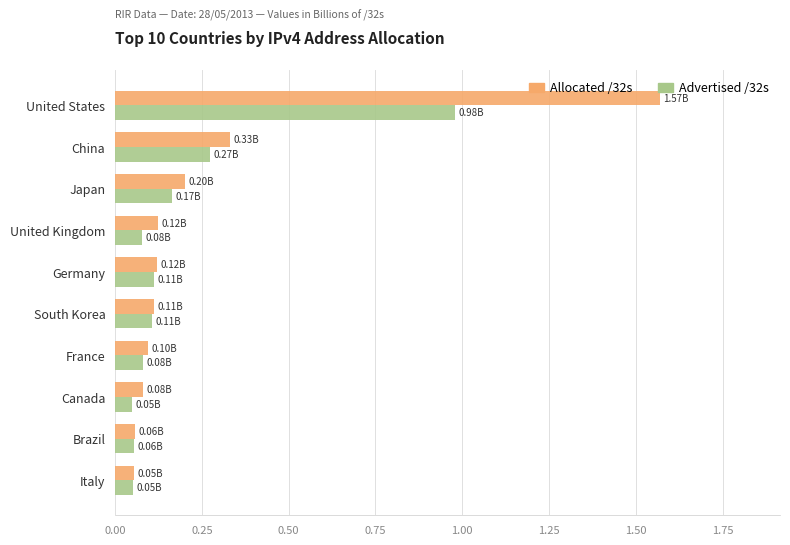

List the series in order of their peak value, lowest first.

Advertised /32s, Allocated /32s